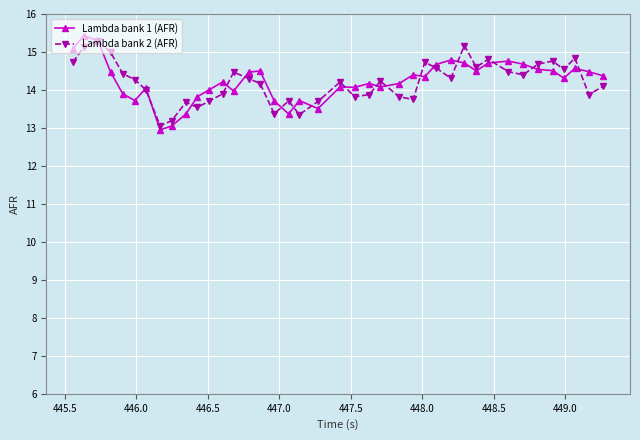

What is the value of the Lambda bank 1 (AFR) point at the 16th from the left?

14.5